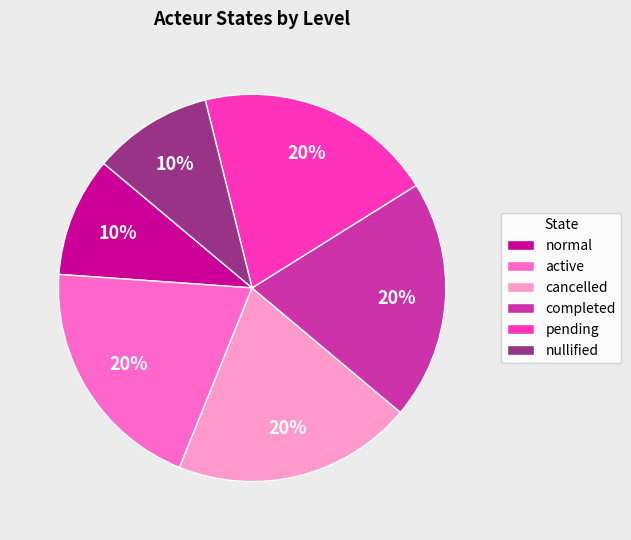

How many slices are in this pie chart?

6